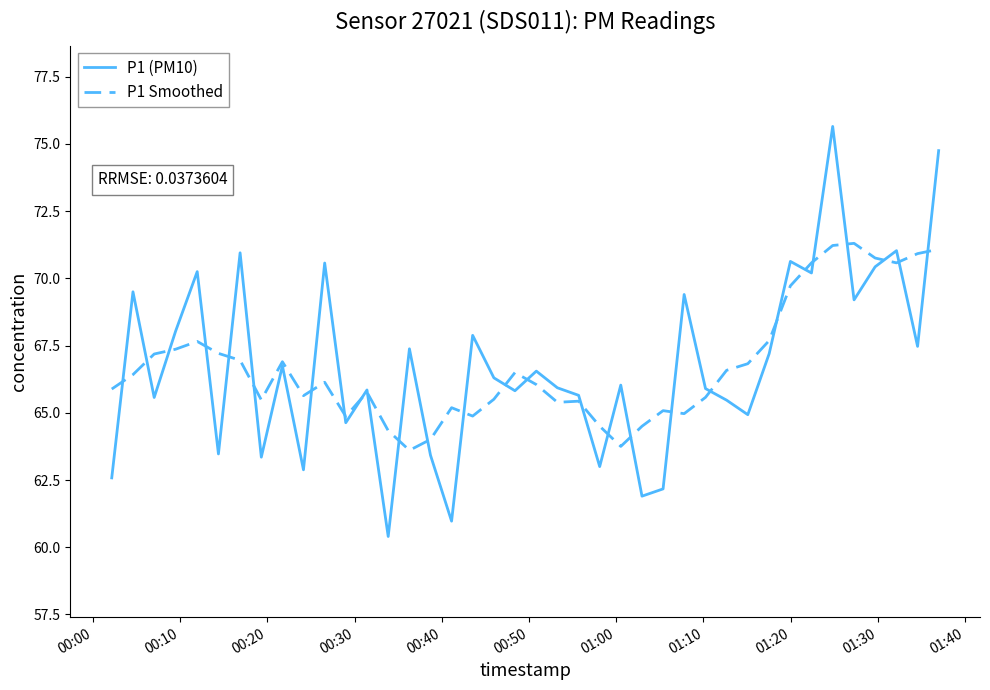

List the series in order of their peak value, highest first.

P1 (PM10), P1 Smoothed